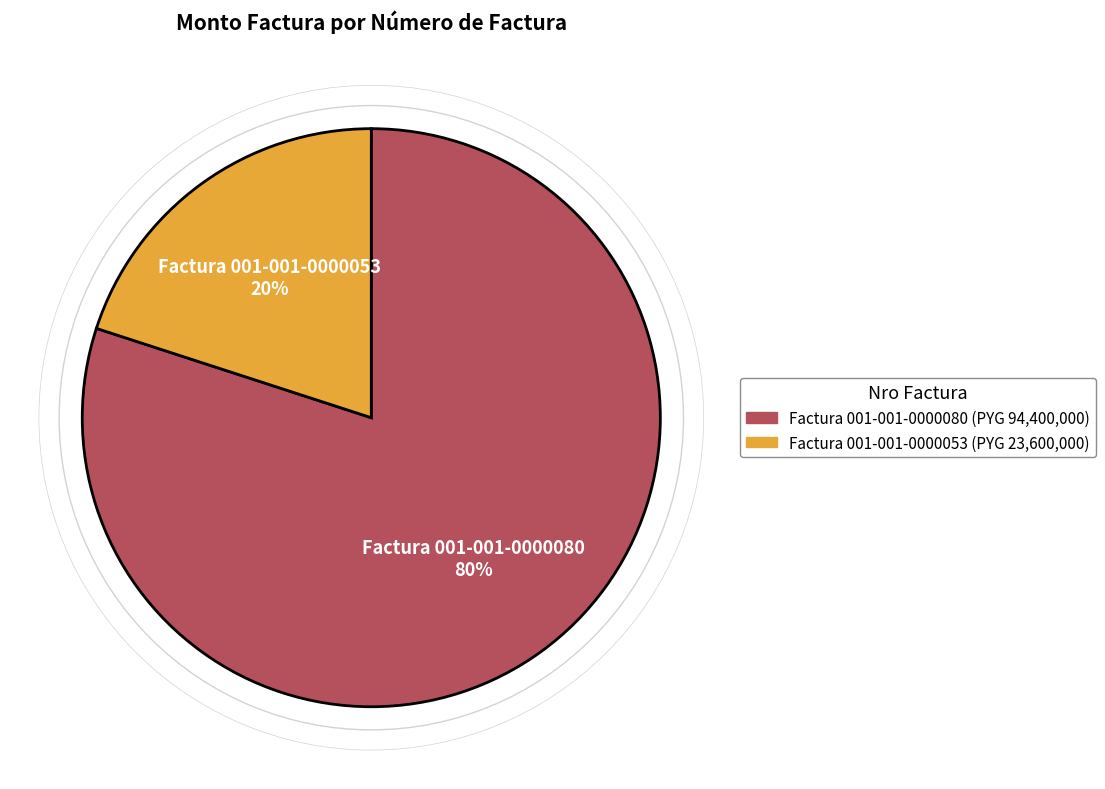

Is the sum of Factura 001-001-0000053 and Factura 001-001-0000080 greater than half?

Yes